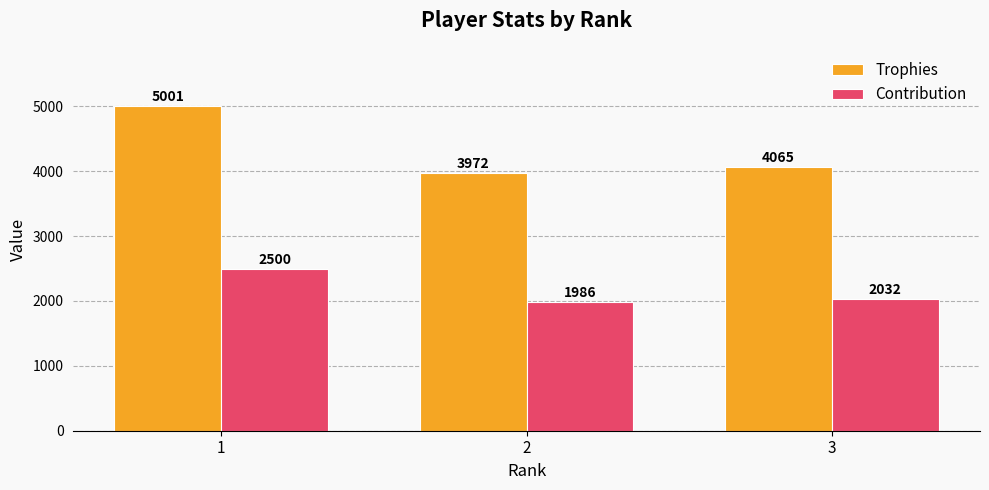

Reading right to left, what are all the values shown in this chart?

Trophies: 3=4065	2=3972	1=5001
Contribution: 3=2032	2=1986	1=2500